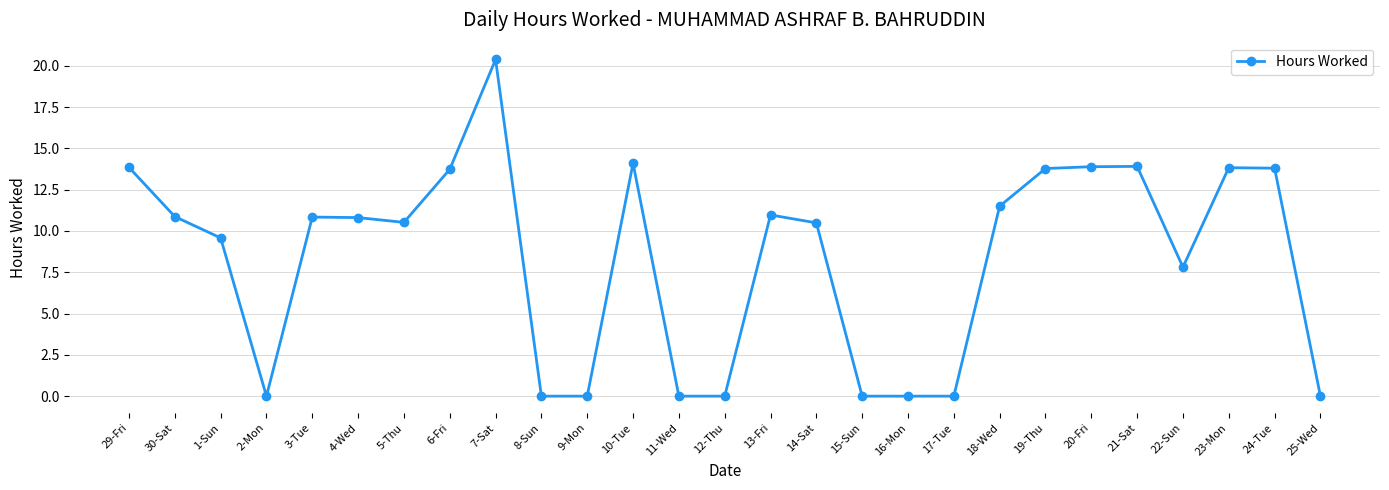

At which category does the data reach its first local valley?

2-Mon